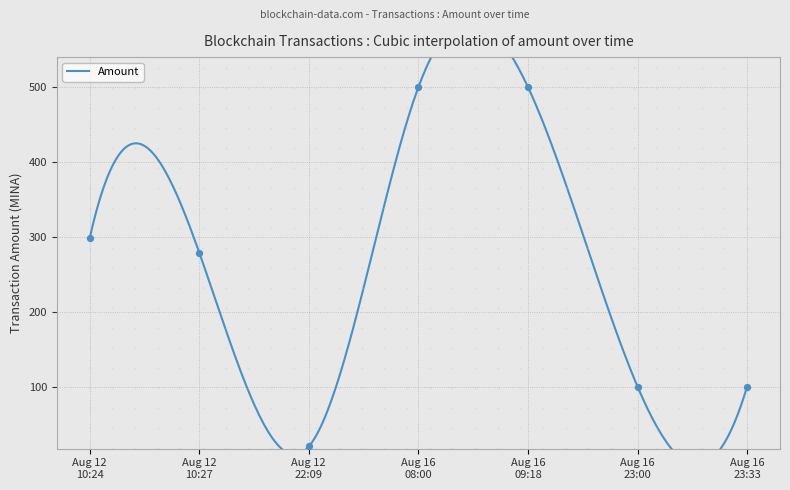

Approximately how many times larger is the value at Aug 16 23:00 compared to Aug 16 09:18?

0.2